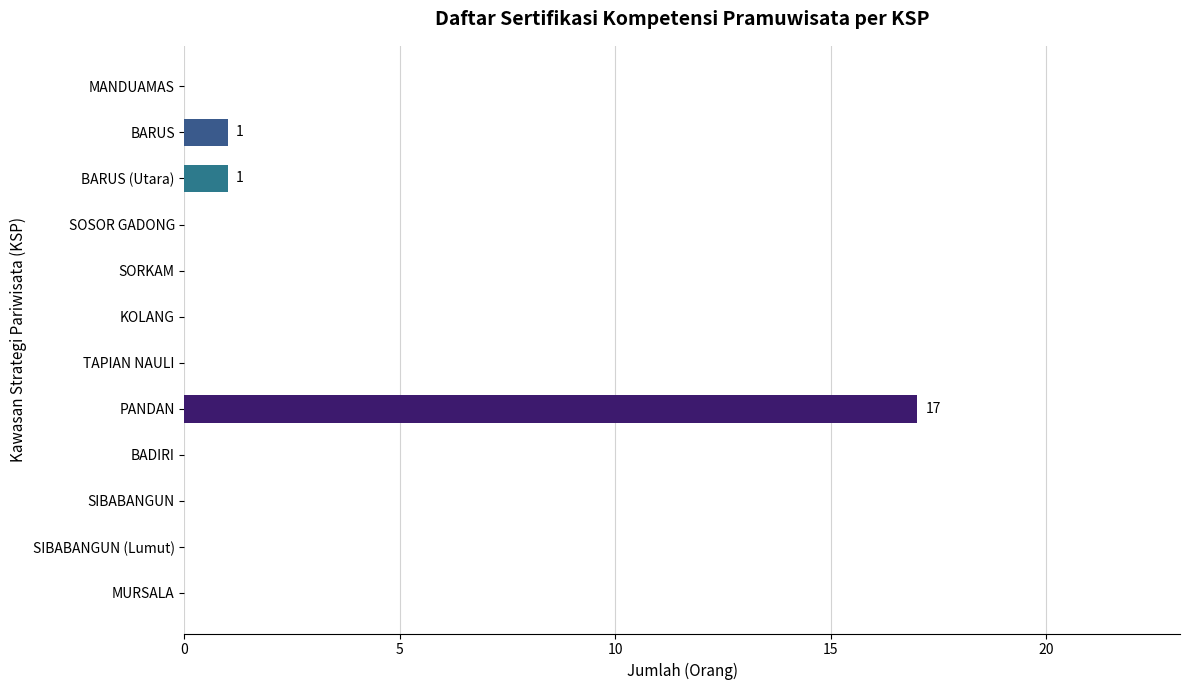

Does the chart contain stacked bars?

No